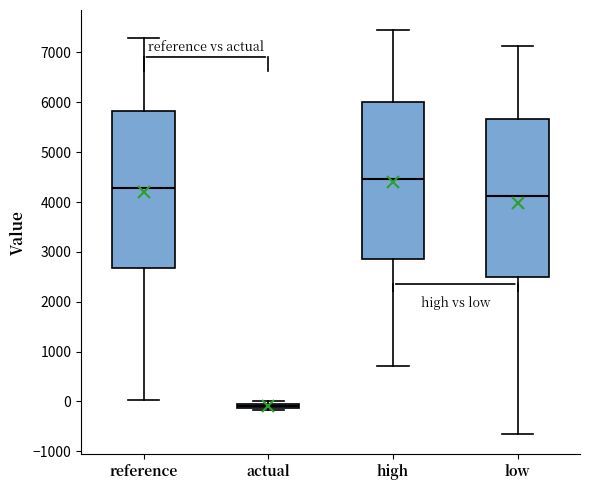

Which box's median line is the lowest?

actual